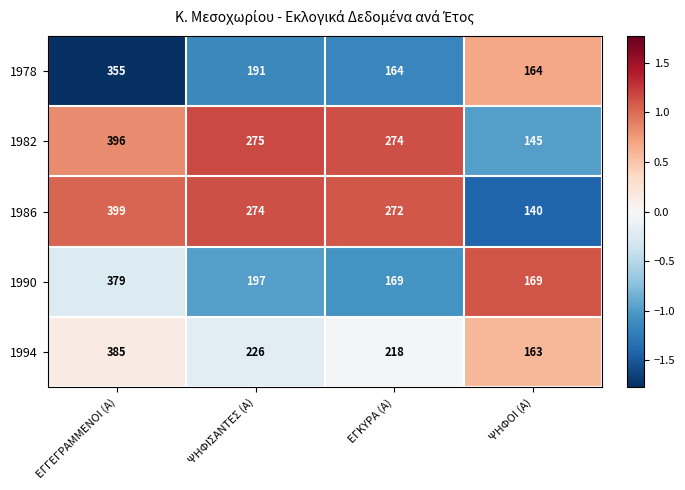

How many data points in 1990 are less than 197?

2